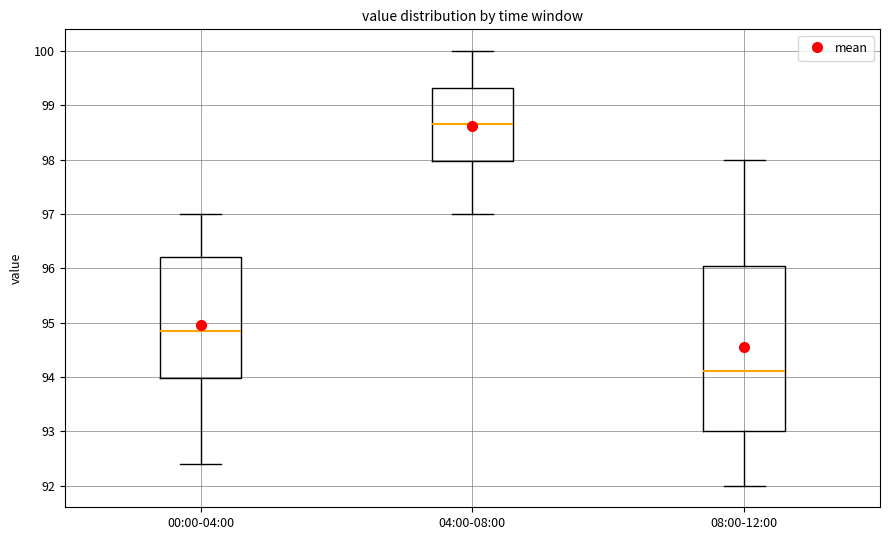

Where is the upper edge of the box for 00:00-04:00 on the y-axis? The values are not printed on the chart, so give them approximately, as read against the axis.

96.2